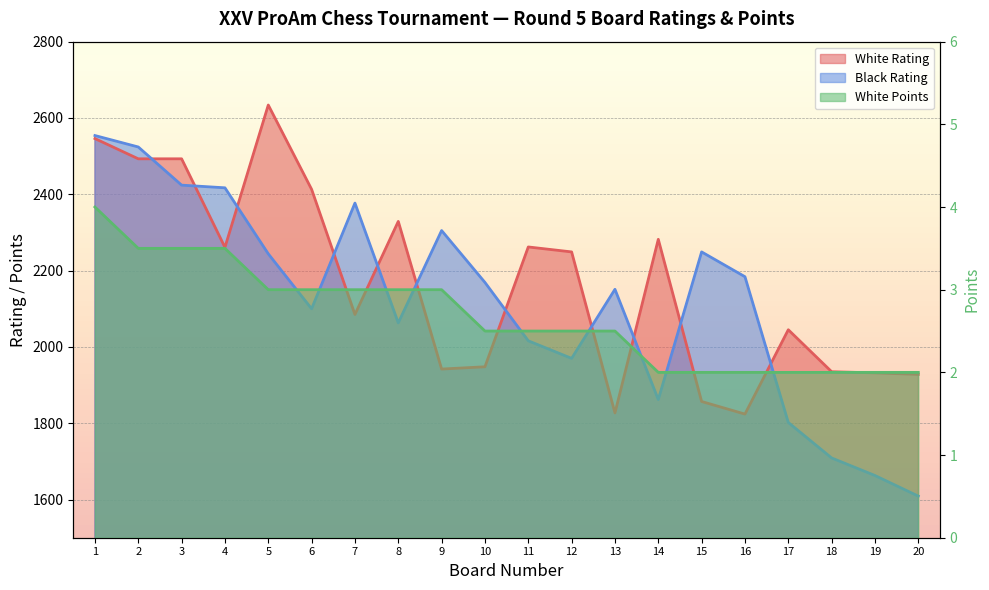

What is the difference between the maximum and second lowest values in the White Points series?

2.0